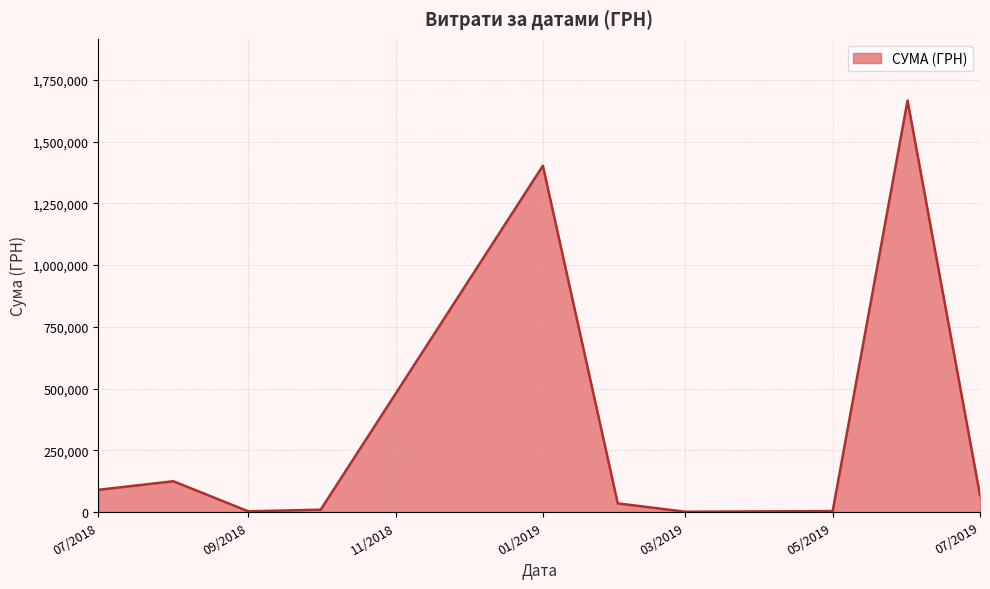

What is the difference between the maximum and minimum values?

1665019.0